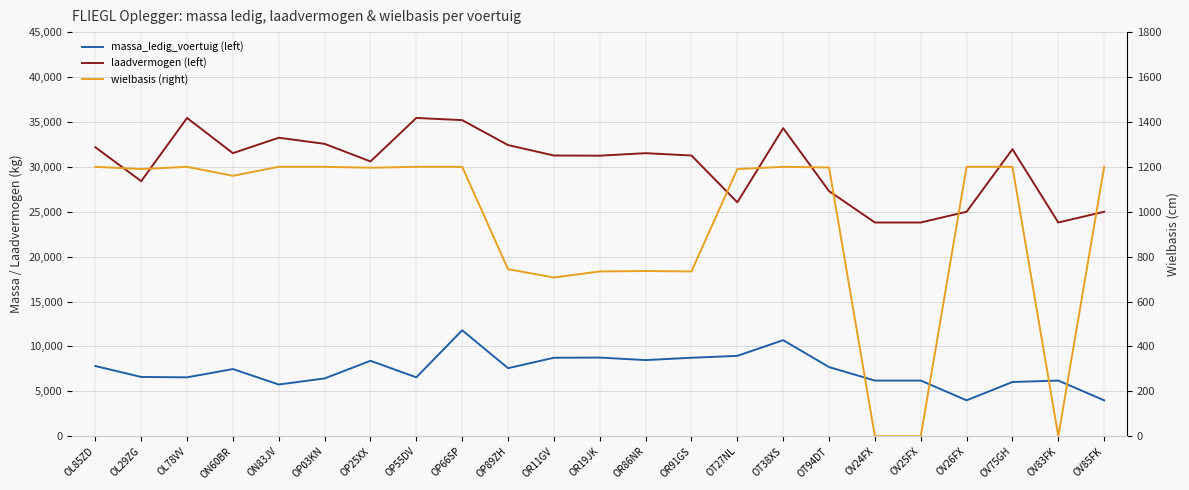

True or false: massa_ledig_voertuig (left) and laadvermogen (left) cross at least once.

False